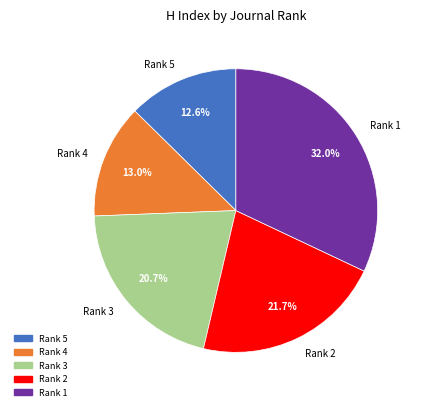

Is Rank 4 the majority of the pie?

No